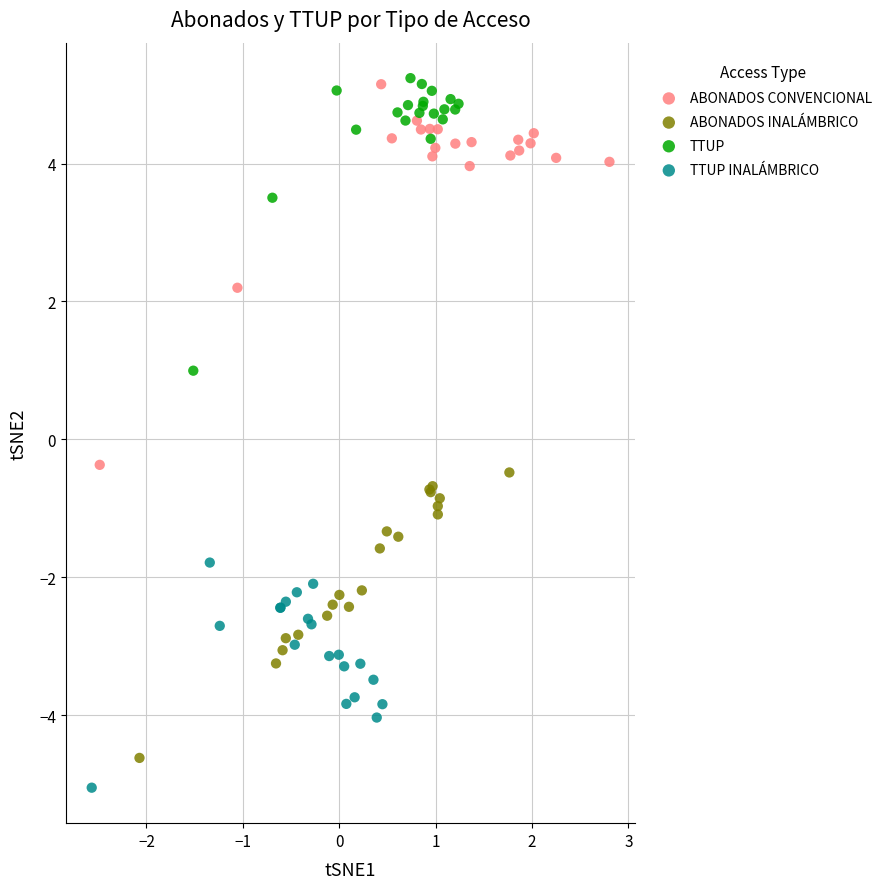

Which series contains the lowest Y value?

TTUP INALÁMBRICO